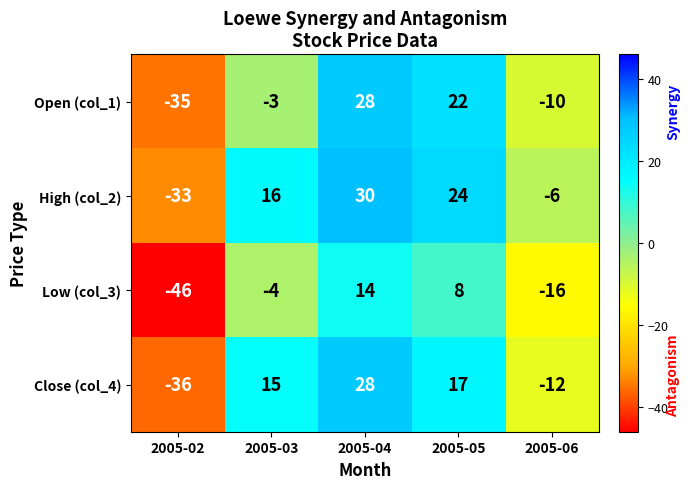

What is the difference between the maximum and minimum values in the Close (col_4) series?

64